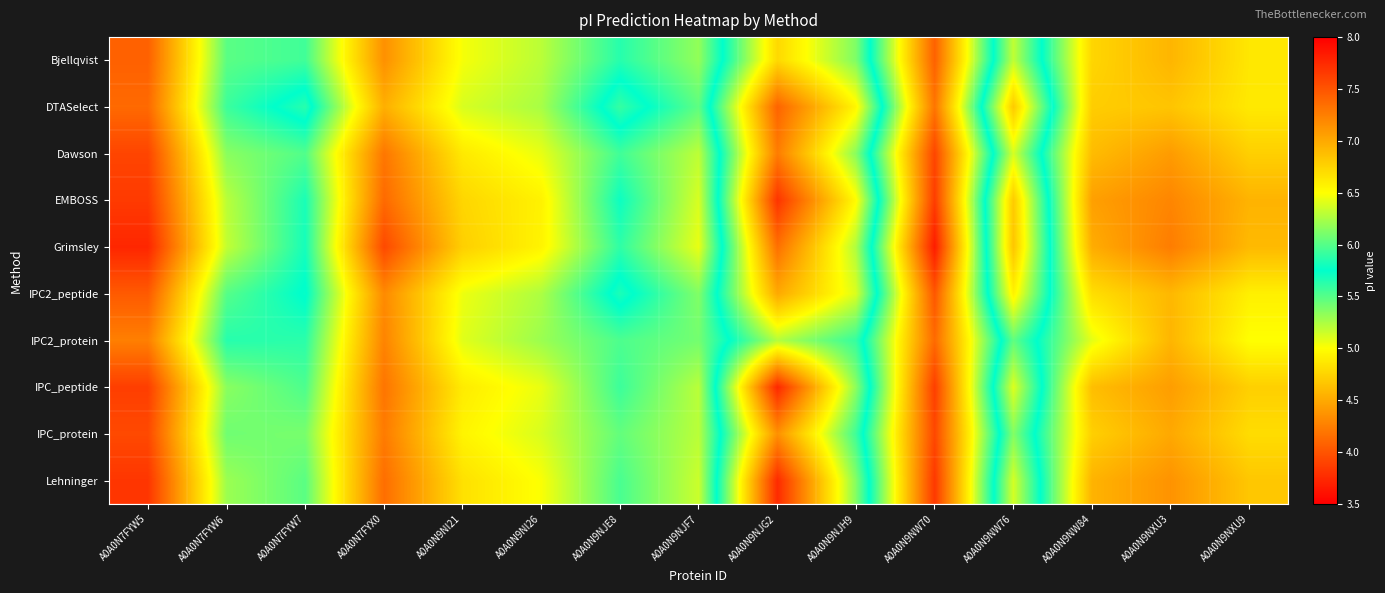

Reading left to right, transcribe all the data shown in this chart.

Bjellqvist: A0A0N7FYW5=4.1	A0A0N7FYW6=5.5	A0A0N7FYW7=5.6	A0A0N7FYX0=4.4	A0A0N9NI21=5.0	A0A0N9NI26=5.2	A0A0N9NJE8=5.6	A0A0N9NJF7=5.3	A0A0N9NJG2=6.7	A0A0N9NJH9=6.1	A0A0N9NW70=4.1	A0A0N9NW76=6.3	A0A0N9NW84=4.8	A0A0N9NXU3=4.6	A0A0N9NXU9=4.9
DTASelect: A0A0N7FYW5=4.1	A0A0N7FYW6=5.6	A0A0N7FYW7=5.9	A0A0N7FYX0=4.5	A0A0N9NI21=5.1	A0A0N9NI26=5.3	A0A0N9NJE8=5.9	A0A0N9NJF7=5.5	A0A0N9NJG2=7.4	A0A0N9NJH9=6.5	A0A0N9NW70=4.2	A0A0N9NW76=6.8	A0A0N9NW84=4.7	A0A0N9NXU3=4.7	A0A0N9NXU9=4.9
Dawson: A0A0N7FYW5=3.9	A0A0N7FYW6=5.3	A0A0N7FYW7=5.5	A0A0N7FYX0=4.2	A0A0N9NI21=4.9	A0A0N9NI26=5.1	A0A0N9NJE8=5.6	A0A0N9NJF7=5.2	A0A0N9NJG2=7.3	A0A0N9NJH9=6.1	A0A0N9NW70=3.9	A0A0N9NW76=6.4	A0A0N9NW84=4.6	A0A0N9NXU3=4.4	A0A0N9NXU9=4.7
EMBOSS: A0A0N7FYW5=3.8	A0A0N7FYW6=5.2	A0A0N7FYW7=5.7	A0A0N7FYX0=4.1	A0A0N9NI21=4.8	A0A0N9NI26=4.9	A0A0N9NJE8=5.7	A0A0N9NJF7=5.1	A0A0N9NJG2=7.7	A0A0N9NJH9=6.5	A0A0N9NW70=3.9	A0A0N9NW76=6.8	A0A0N9NW84=4.4	A0A0N9NXU3=4.3	A0A0N9NXU9=4.6
Grimsley: A0A0N7FYW5=3.7	A0A0N7FYW6=5.2	A0A0N7FYW7=5.7	A0A0N7FYX0=3.9	A0A0N9NI21=4.7	A0A0N9NI26=4.9	A0A0N9NJE8=5.6	A0A0N9NJF7=5.1	A0A0N9NJG2=7.3	A0A0N9NJH9=6.3	A0A0N9NW70=3.7	A0A0N9NW76=6.8	A0A0N9NW84=4.5	A0A0N9NXU3=4.2	A0A0N9NXU9=4.6
IPC2_peptide: A0A0N7FYW5=4.0	A0A0N7FYW6=5.5	A0A0N7FYW7=5.8	A0A0N7FYX0=4.3	A0A0N9NI21=5.1	A0A0N9NI26=5.2	A0A0N9NJE8=5.8	A0A0N9NJF7=5.4	A0A0N9NJG2=7.0	A0A0N9NJH9=6.4	A0A0N9NW70=4.0	A0A0N9NW76=6.6	A0A0N9NW84=4.8	A0A0N9NXU3=4.6	A0A0N9NXU9=4.9
IPC2_protein: A0A0N7FYW5=4.3	A0A0N7FYW6=5.6	A0A0N7FYW7=5.6	A0A0N7FYX0=4.3	A0A0N9NI21=5.1	A0A0N9NI26=5.3	A0A0N9NJE8=5.5	A0A0N9NJF7=5.4	A0A0N9NJG2=6.3	A0A0N9NJH9=5.9	A0A0N9NW70=4.1	A0A0N9NW76=6.0	A0A0N9NW84=5.1	A0A0N9NXU3=4.6	A0A0N9NXU9=5.0
IPC_peptide: A0A0N7FYW5=3.9	A0A0N7FYW6=5.3	A0A0N7FYW7=5.5	A0A0N7FYX0=4.2	A0A0N9NI21=4.9	A0A0N9NI26=5.1	A0A0N9NJE8=5.6	A0A0N9NJF7=5.2	A0A0N9NJG2=7.8	A0A0N9NJH9=6.2	A0A0N9NW70=3.9	A0A0N9NW76=6.4	A0A0N9NW84=4.6	A0A0N9NXU3=4.4	A0A0N9NXU9=4.7
IPC_protein: A0A0N7FYW5=3.9	A0A0N7FYW6=5.4	A0A0N7FYW7=5.4	A0A0N7FYX0=4.2	A0A0N9NI21=4.9	A0A0N9NI26=5.1	A0A0N9NJE8=5.5	A0A0N9NJF7=5.2	A0A0N9NJG2=7.1	A0A0N9NJH9=5.9	A0A0N9NW70=3.9	A0A0N9NW76=6.1	A0A0N9NW84=4.7	A0A0N9NXU3=4.5	A0A0N9NXU9=4.8
Lehninger: A0A0N7FYW5=3.8	A0A0N7FYW6=5.3	A0A0N7FYW7=5.5	A0A0N7FYX0=4.2	A0A0N9NI21=4.8	A0A0N9NI26=5.0	A0A0N9NJE8=5.5	A0A0N9NJF7=5.2	A0A0N9NJG2=7.7	A0A0N9NJH9=6.1	A0A0N9NW70=3.8	A0A0N9NW76=6.4	A0A0N9NW84=4.6	A0A0N9NXU3=4.4	A0A0N9NXU9=4.7